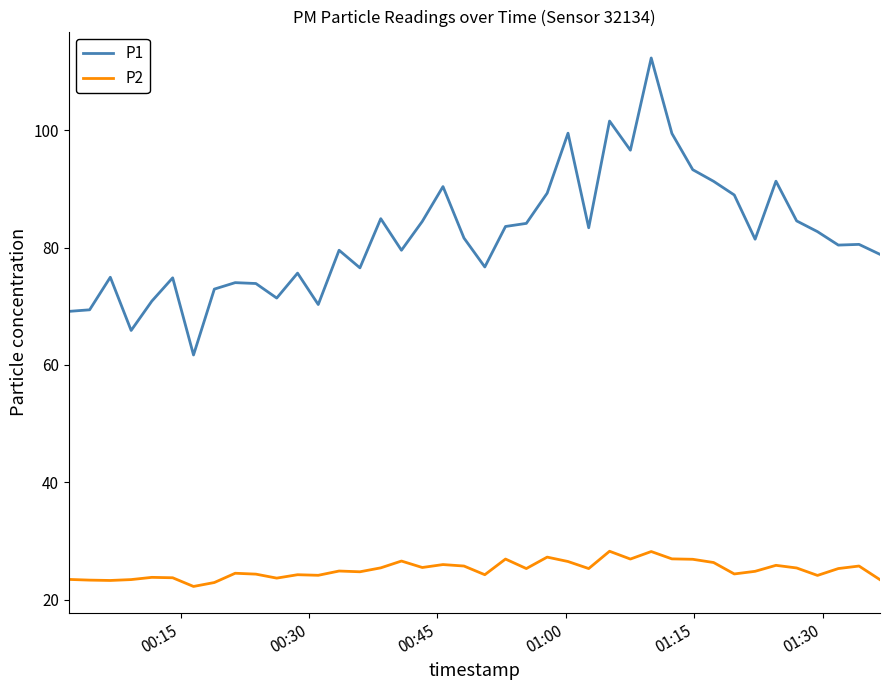

Rank the series by their average value, from highest to lowest.

P1, P2